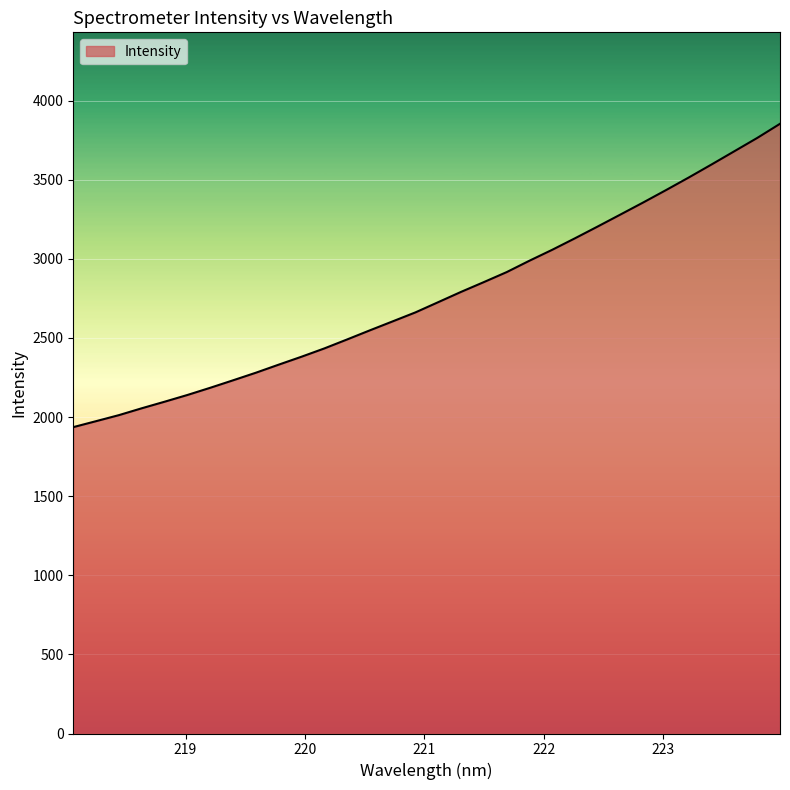

How many lines are shown in the chart?

1